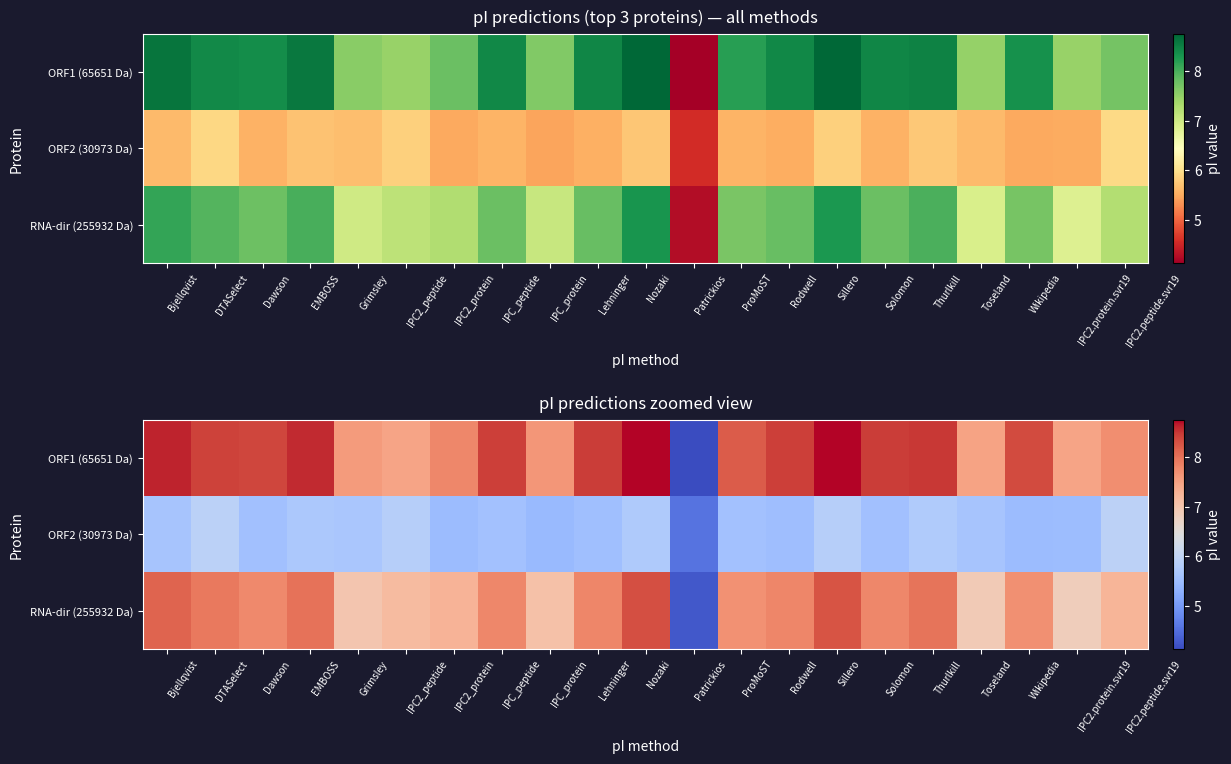

Rank the series by their average value, from highest to lowest.

ORF1 (65651 Da), RNA-dir (255932 Da), ORF2 (30973 Da)